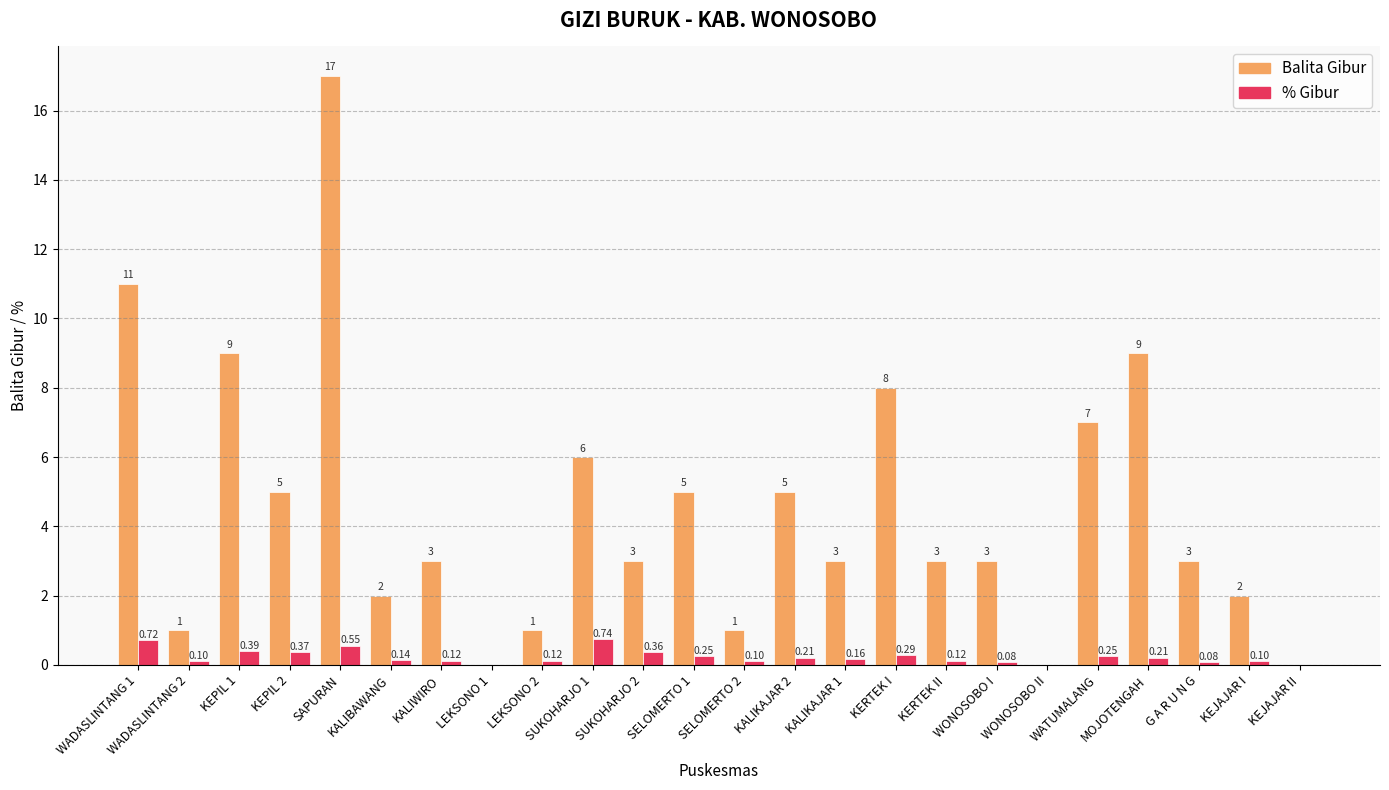

At which category is the sum across all series the highest?

SAPURAN